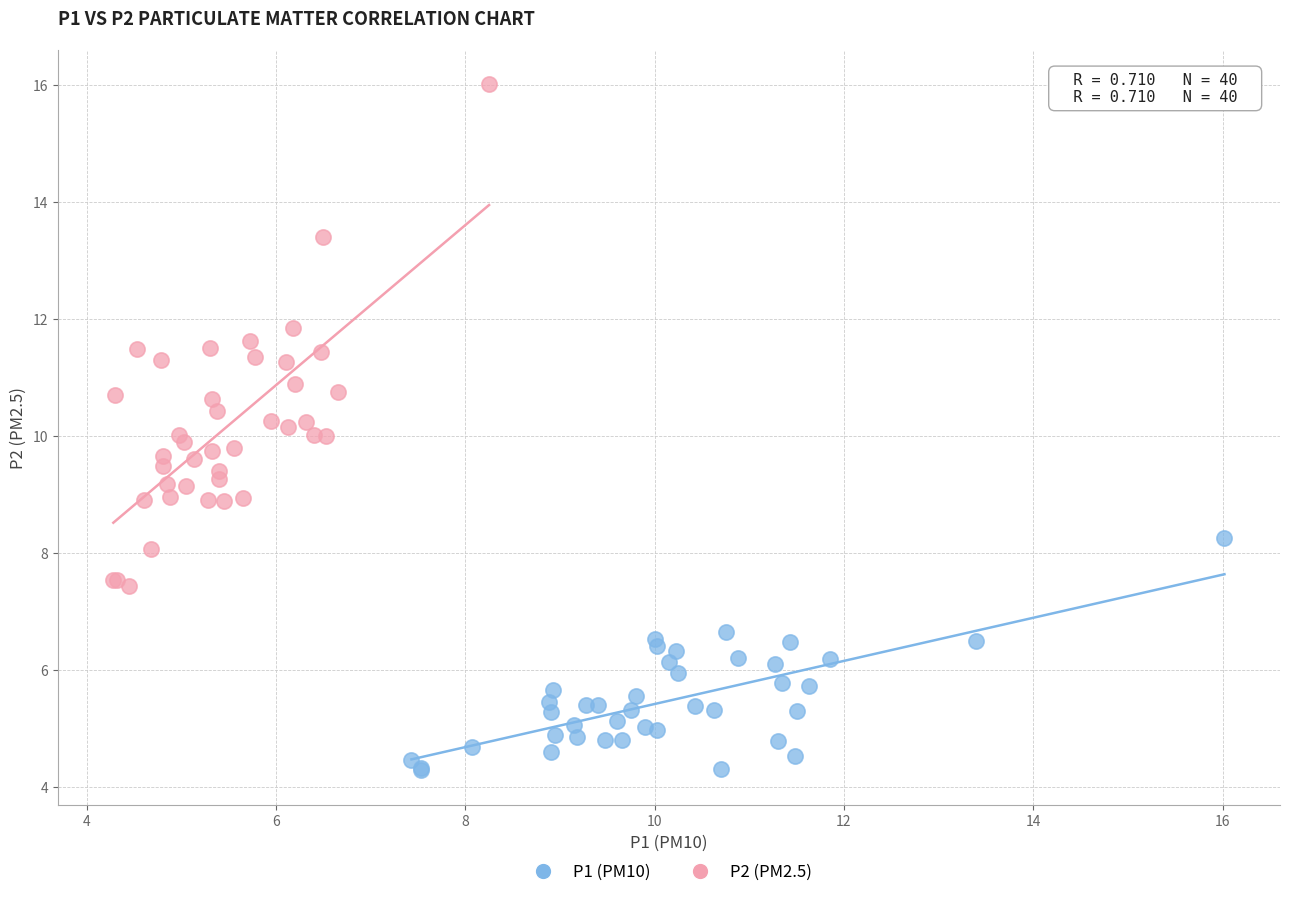

Which series reaches the maximum Y coordinate?

P2 (PM2.5)